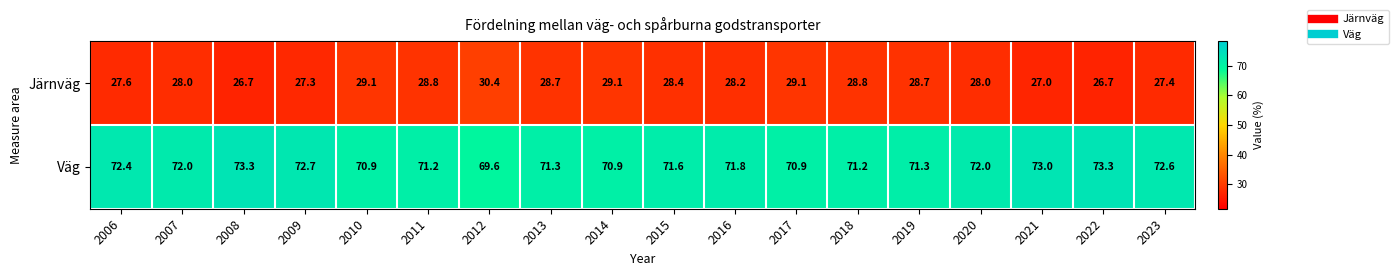

True or false: Väg has a value of 115.7 at 2013.

False